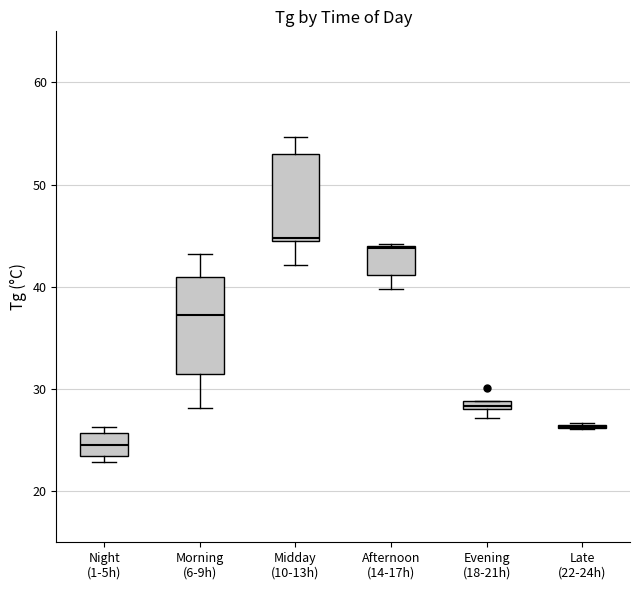

Where does the lower whisker of the box for Midday (10-13h) end on the y-axis? The values are not printed on the chart, so give them approximately, as read against the axis.

42